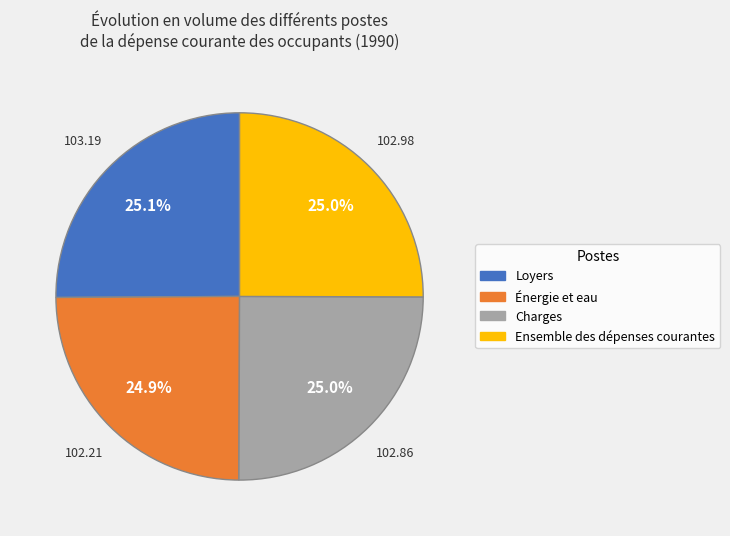

How many segments does this pie chart have?

4